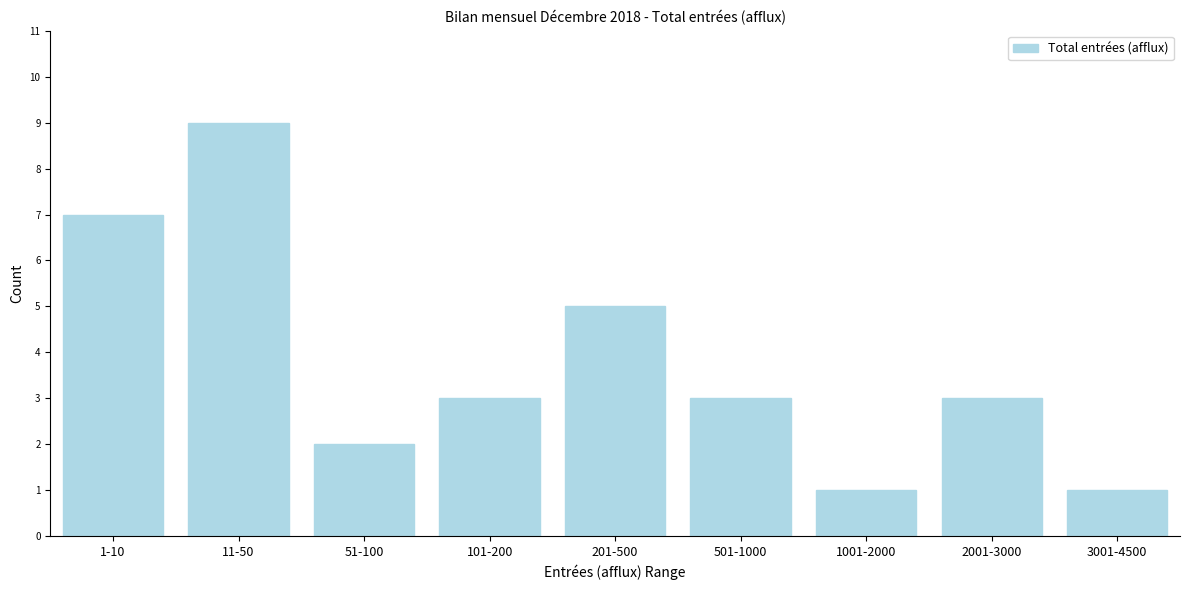

Reading left to right, what are all the values shown in this chart?

1-10=7	11-50=9	51-100=2	101-200=3	201-500=5	501-1000=3	1001-2000=1	2001-3000=3	3001-4500=1